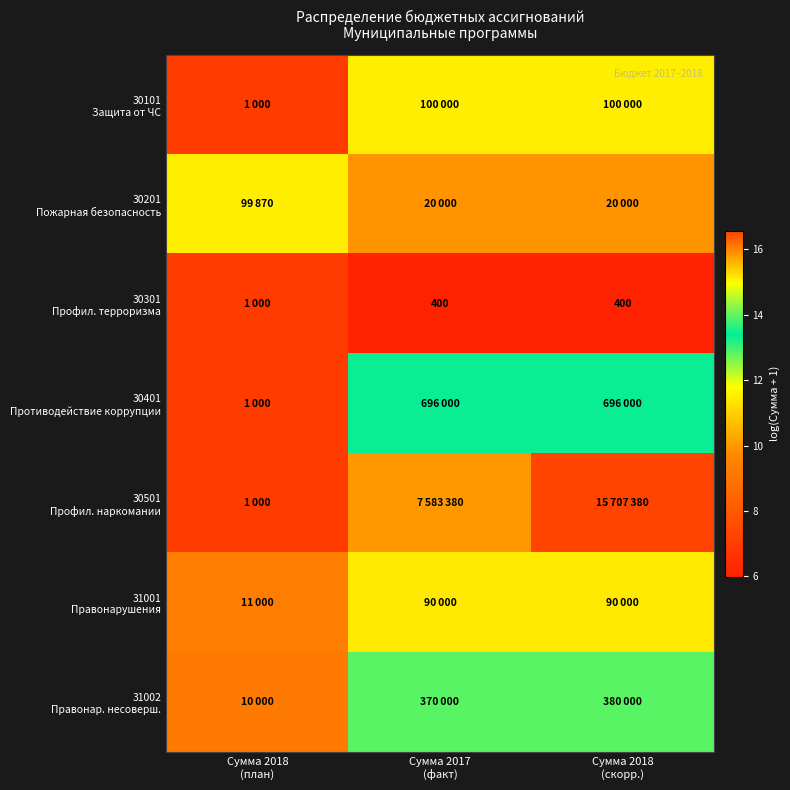

Rank the series at Сумма 2018 (скорр.) from highest to lowest value.

30501 Профил. наркомании, 30401 Противодействие коррупции, 31002 Правонар. несоверш., 30101 Защита от ЧС, 31001 Правонарушения, 30201 Пожарная безопасность, 30301 Профил. терроризма